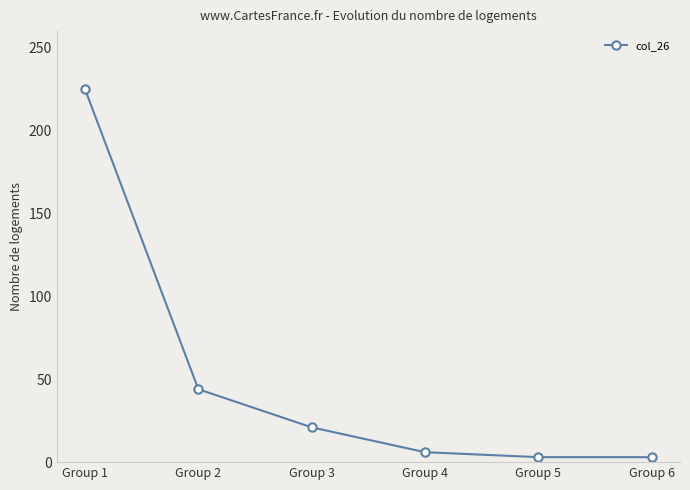

How many series are shown in this chart?

1